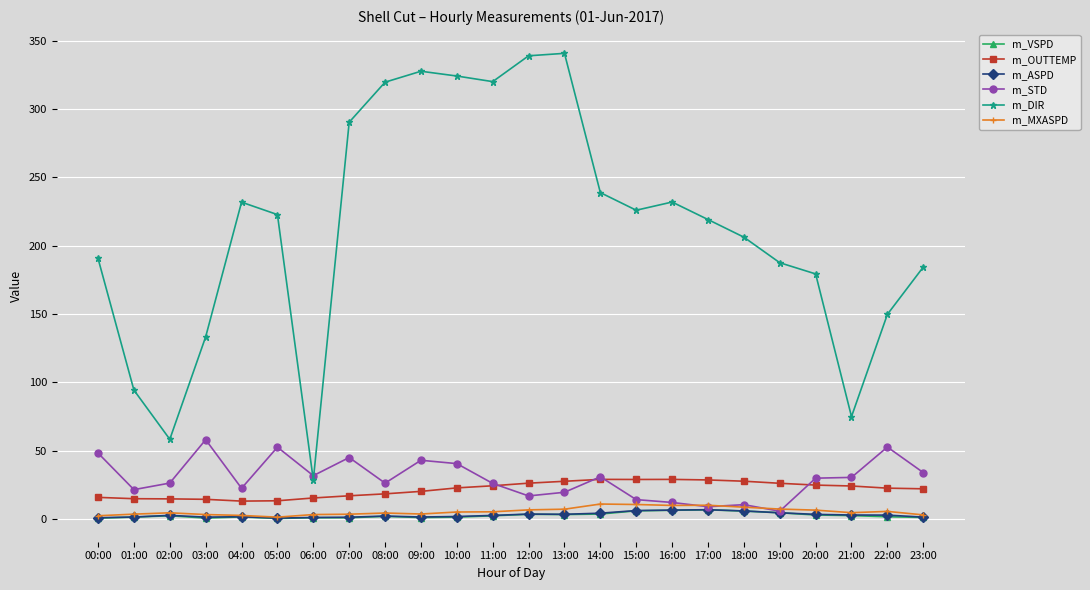

True or false: m_DIR has more than 1 interior local peaks.

True